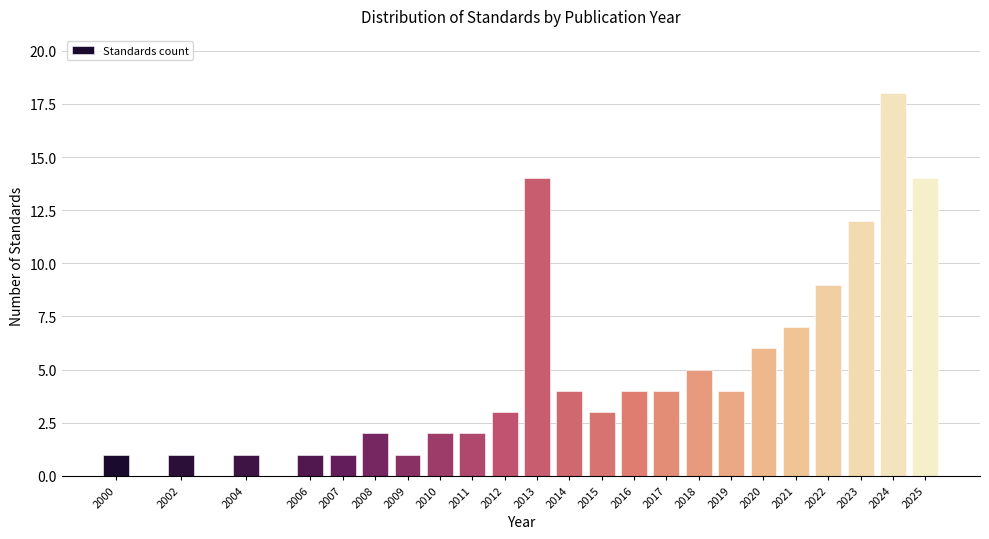

Reading left to right, list all the values displayed in this chart.

1	1	1	1	1	2	1	2	2	3	14	4	3	4	4	5	4	6	7	9	12	18	14